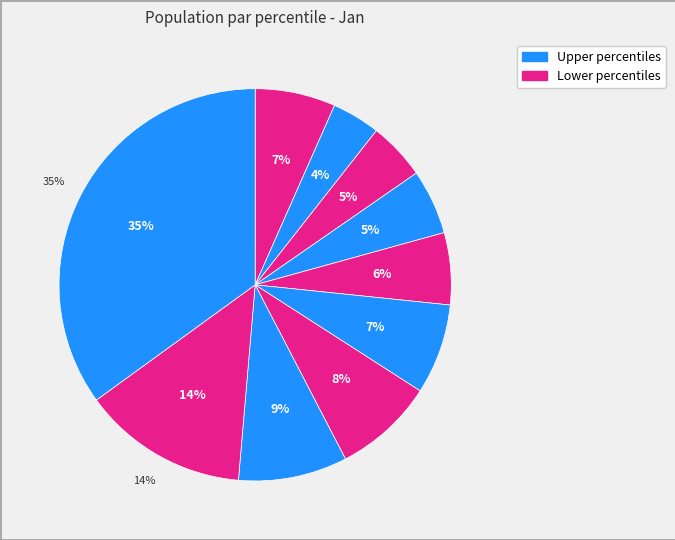

Count the number of slices in the pie.

10